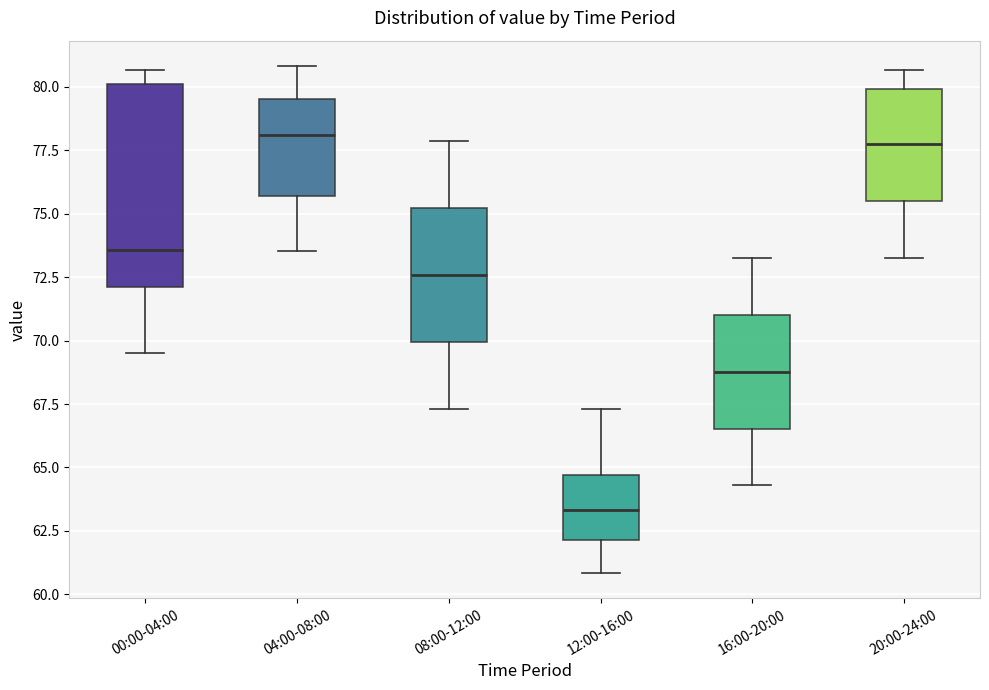

Reading left to right, read every box against the y-axis: the position of its median line, the range the box covers, and the ends of its whiskers. The values are not printed on the chart, so give them approximately, as read against the axis.

00:00-04:00: median 73.5, box 72.0 to 80.0, whiskers 69.5 to 80.5
04:00-08:00: median 78.0, box 75.5 to 79.5, whiskers 73.5 to 81.0
08:00-12:00: median 72.5, box 70.0 to 75.0, whiskers 67.5 to 78.0
12:00-16:00: median 63.5, box 62.0 to 64.5, whiskers 61.0 to 67.5
16:00-20:00: median 69.0, box 66.5 to 71.0, whiskers 64.5 to 73.5
20:00-24:00: median 77.5, box 75.5 to 80.0, whiskers 73.5 to 80.5